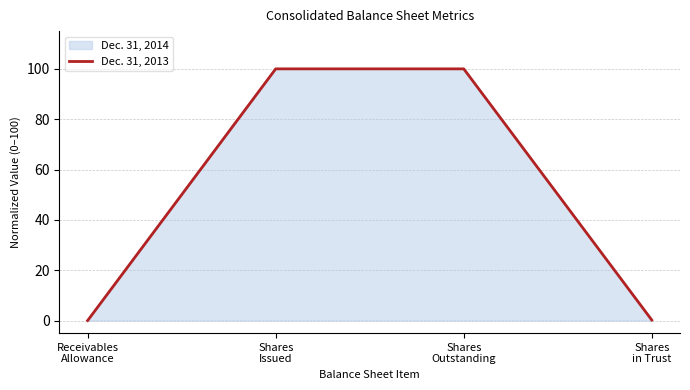

True or false: Dec. 31, 2013 has more than 1 interior local peaks.

False